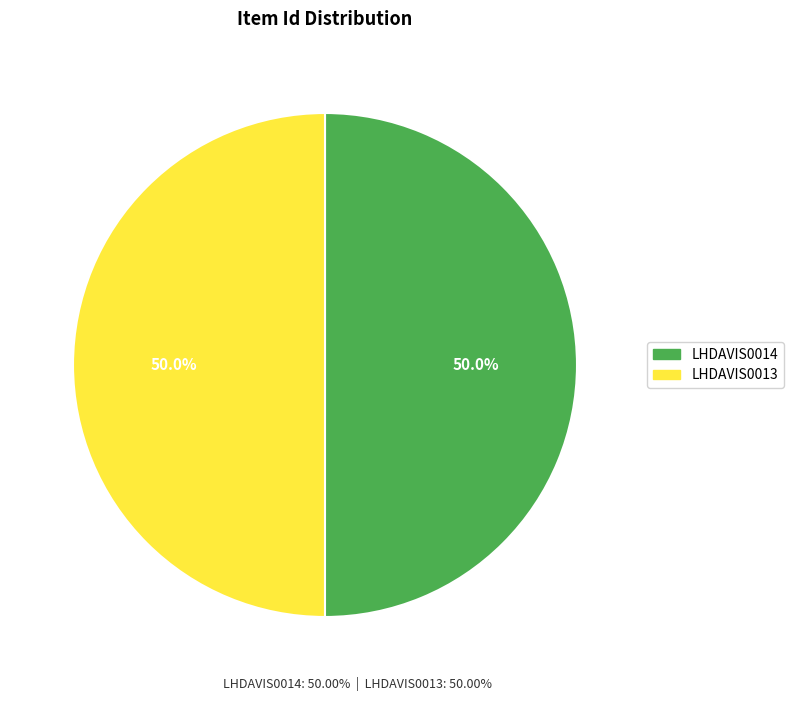

What is the total percentage of LHDAVIS0014 and LHDAVIS0013?

100.0%